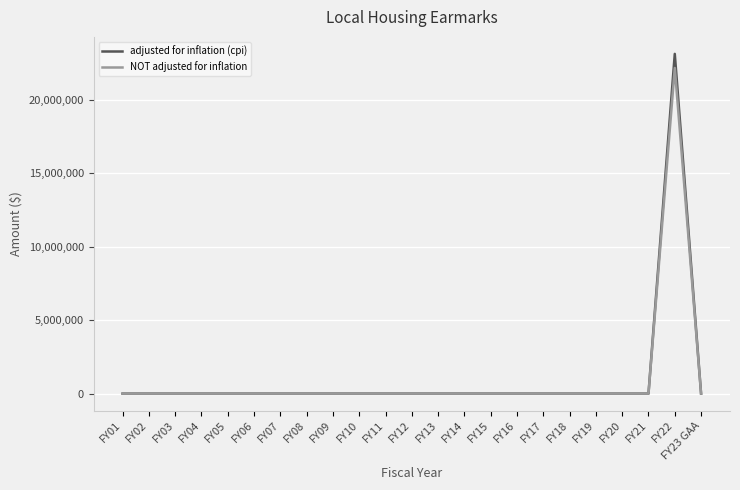

Which series has the widest spread of values?

adjusted for inflation (cpi)